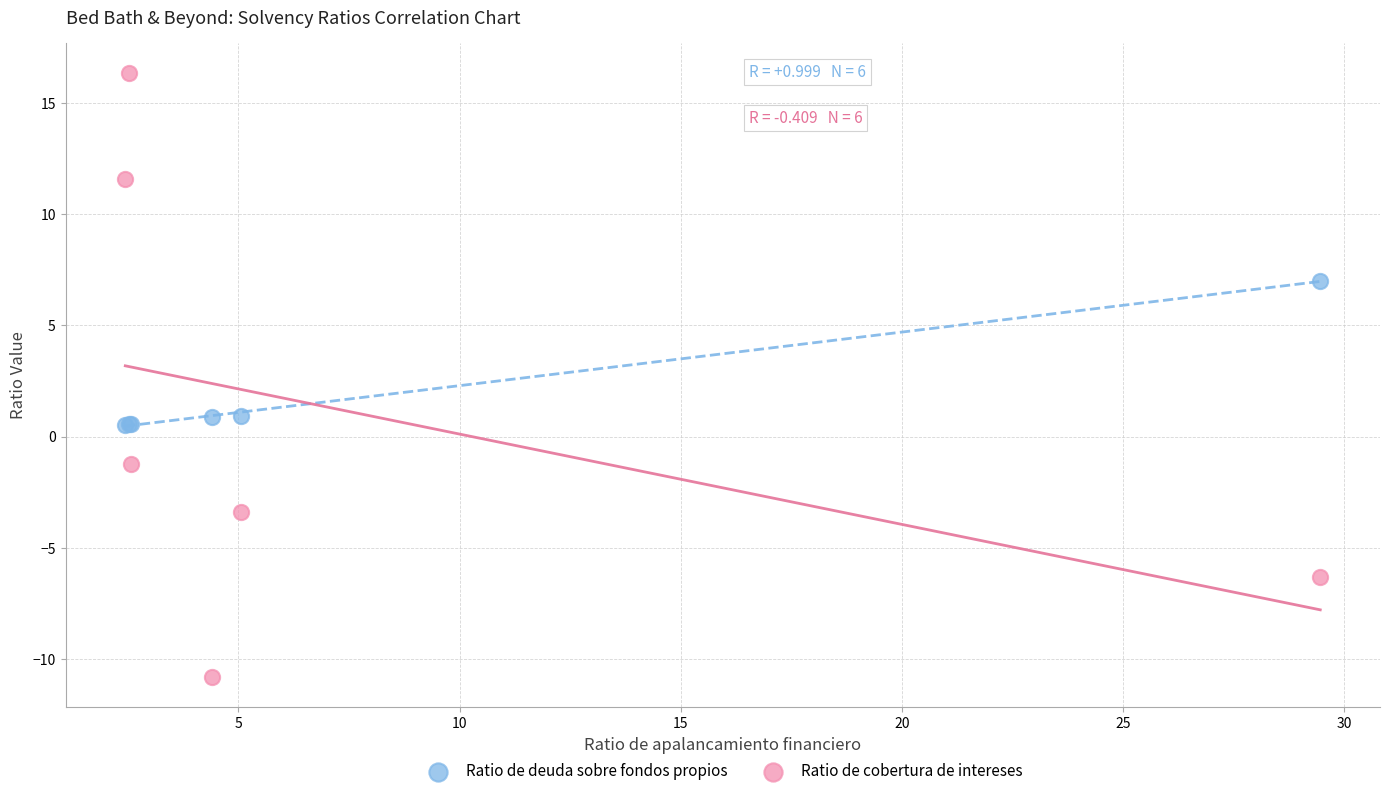

Which series reaches the maximum Y coordinate?

Ratio de cobertura de intereses